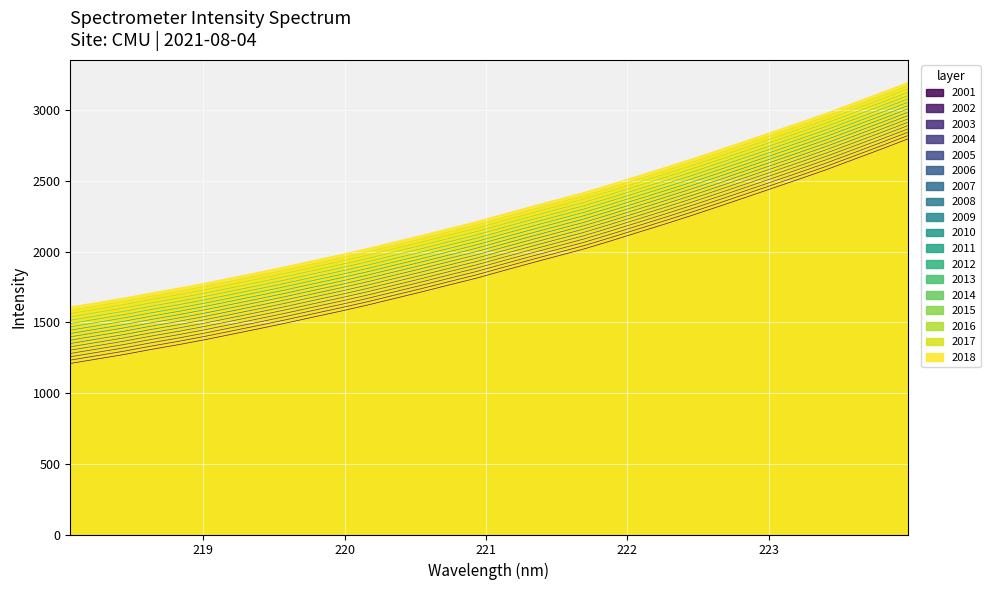

What is the sum of all values?

62912.6